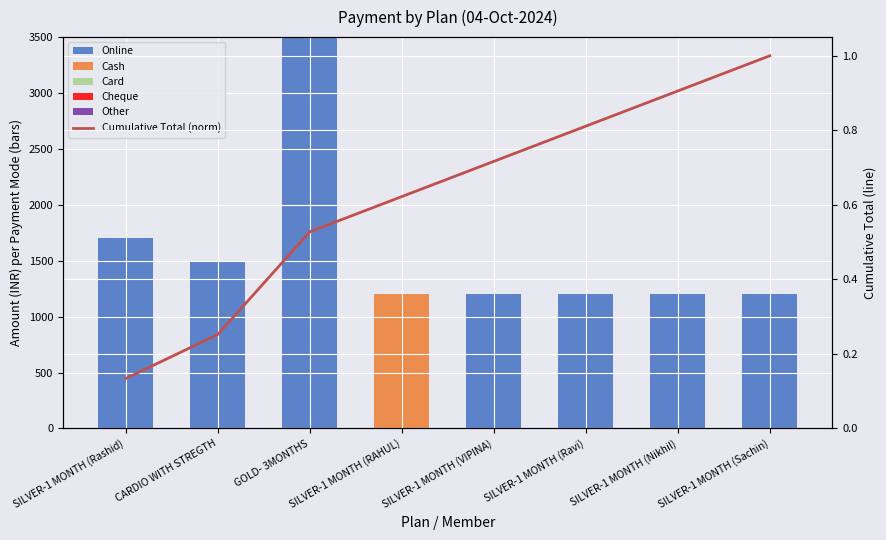

The Online series shows 1742.4 at SILVER-1 MONTH (Nikhil). True or false?

False